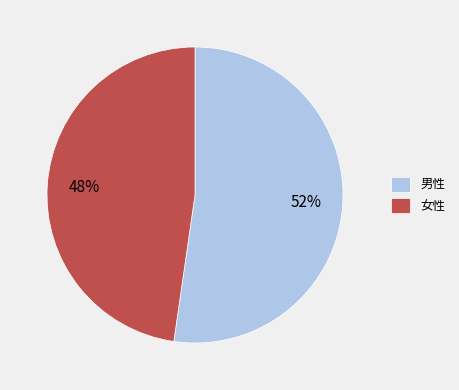

Rank the categories by value from highest to lowest.

男性, 女性